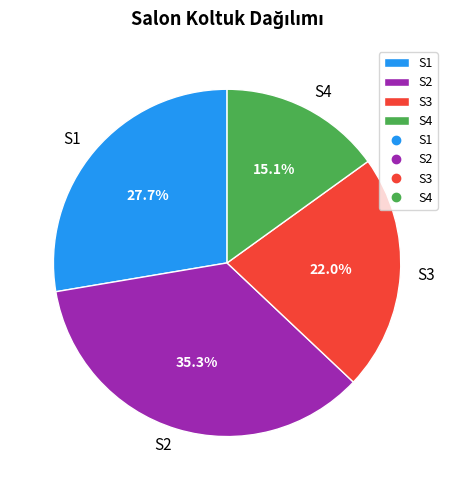

What percentage is NOT represented by S3?

78.0%